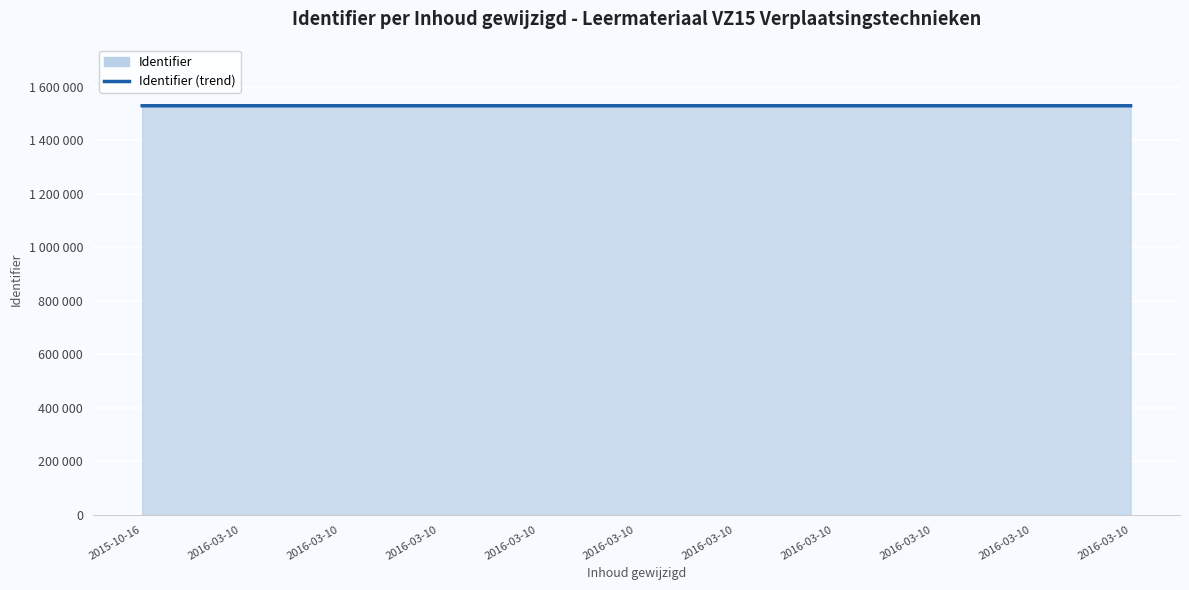

True or false: the data has more than 1 interior local peaks.

False